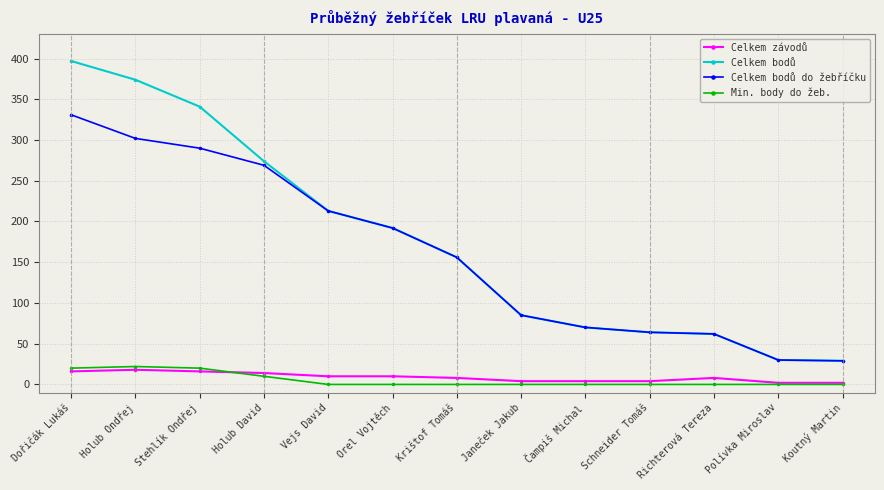

What position from the right is Krištof Tomáš?

7